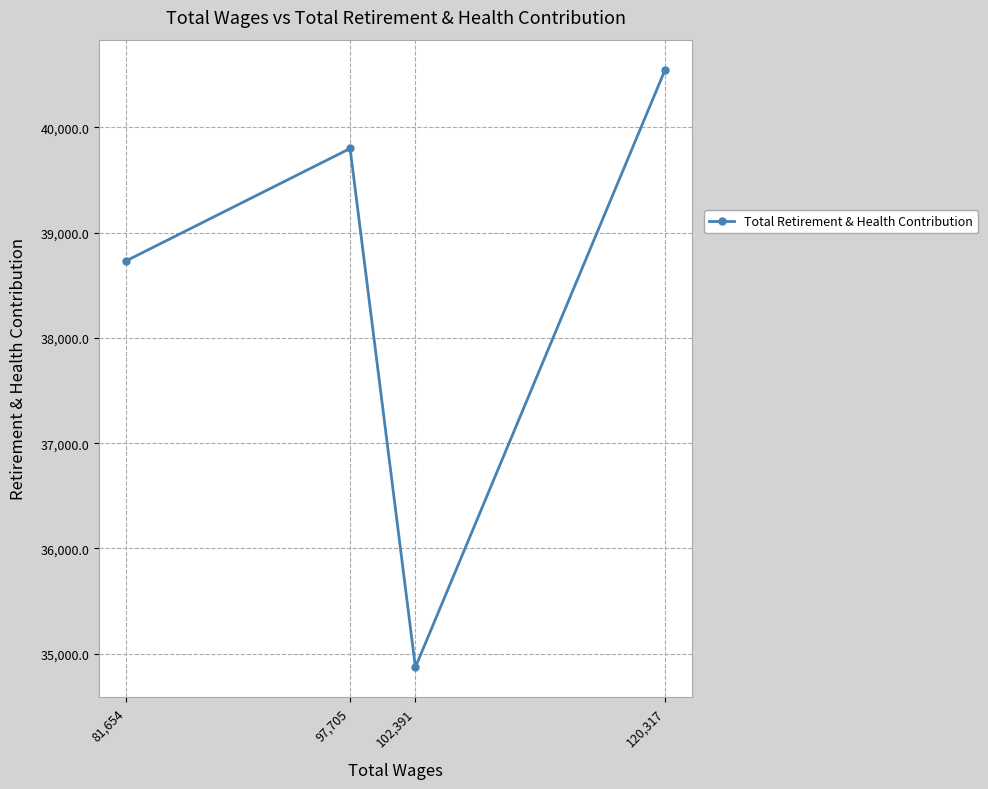

What is the minimum value shown in the chart?

34872